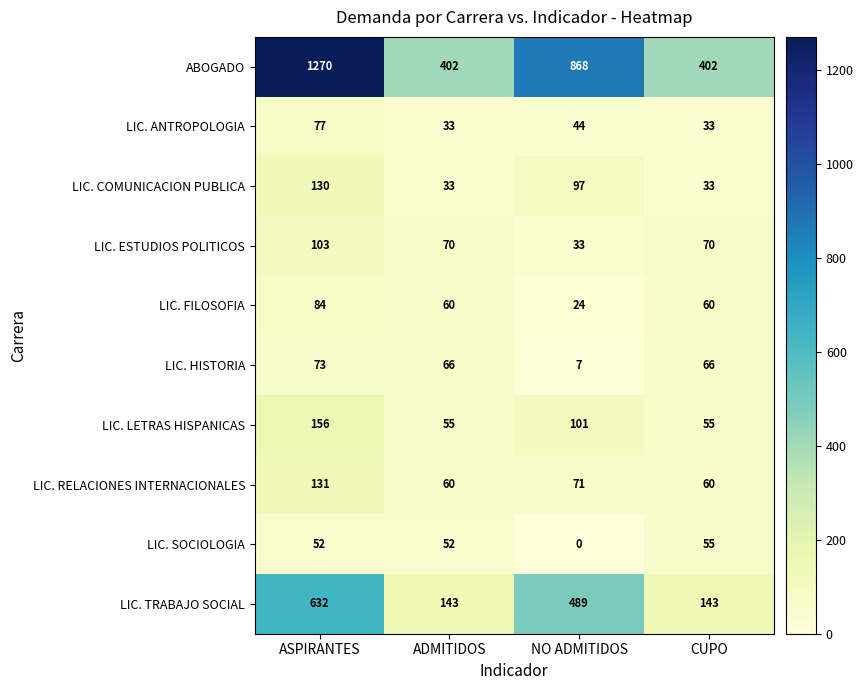

What is the sum of the LIC. COMUNICACION PUBLICA values at ADMITIDOS and CUPO?

66